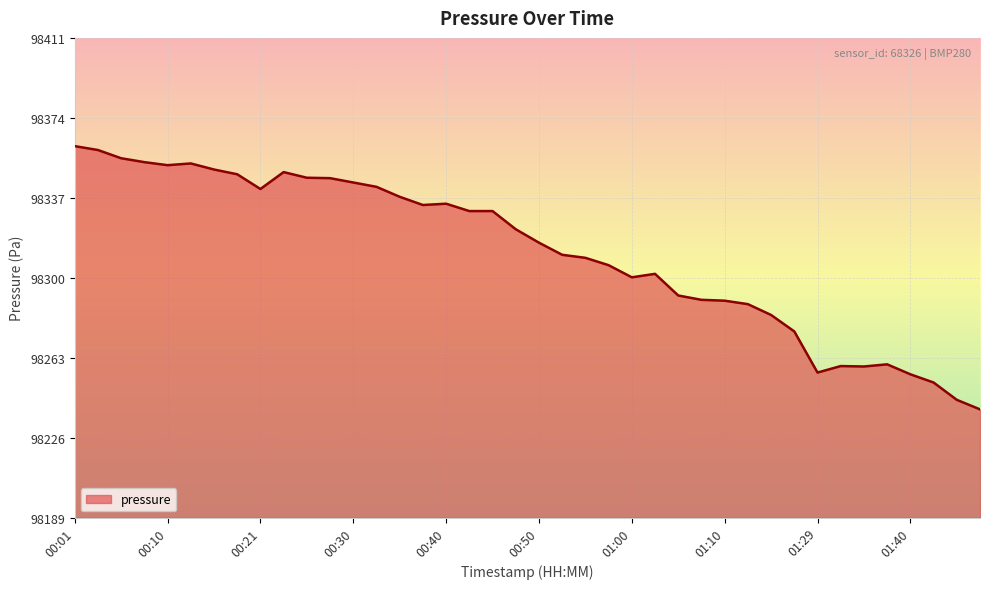

What is the greatest value displayed?

98361.2